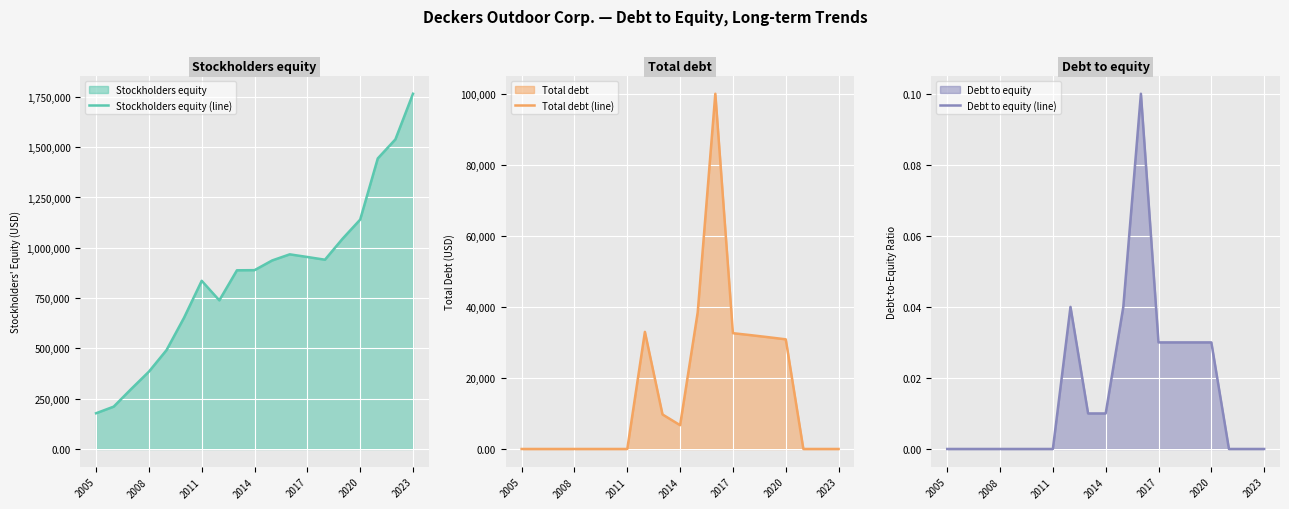

What is the highest value of the Stockholders equity (line) series?

1765733